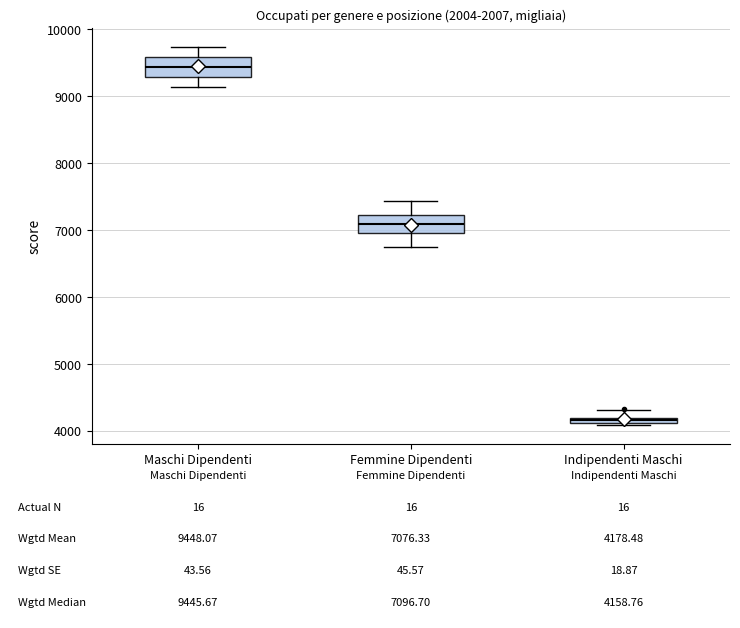

Which box has the lowest median line?

Indipendenti Maschi